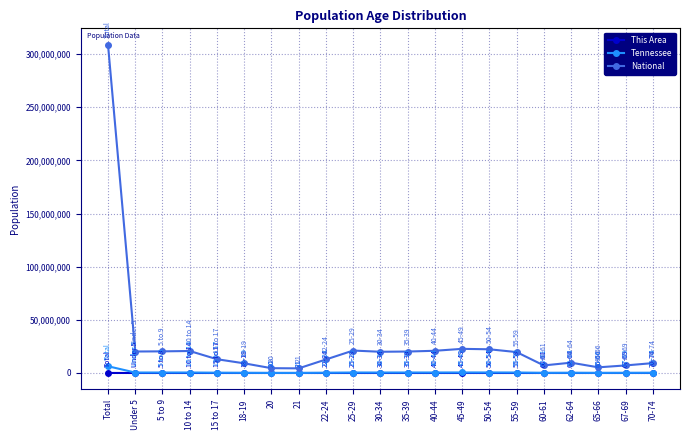

What is the difference between the maximum and minimum values in the Tennessee series?

6259749